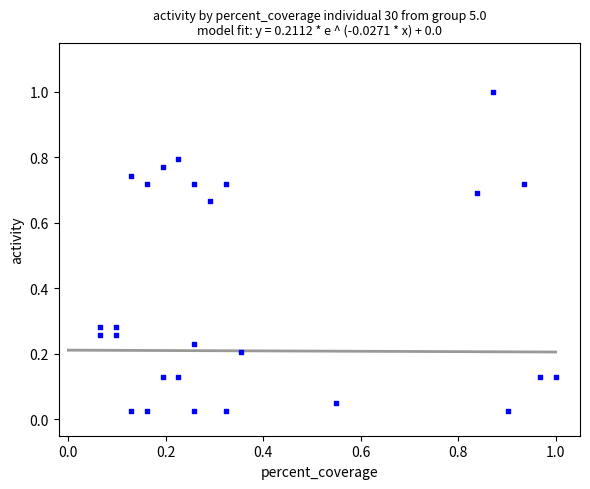

What is the range of X values (max minus min)?

0.9